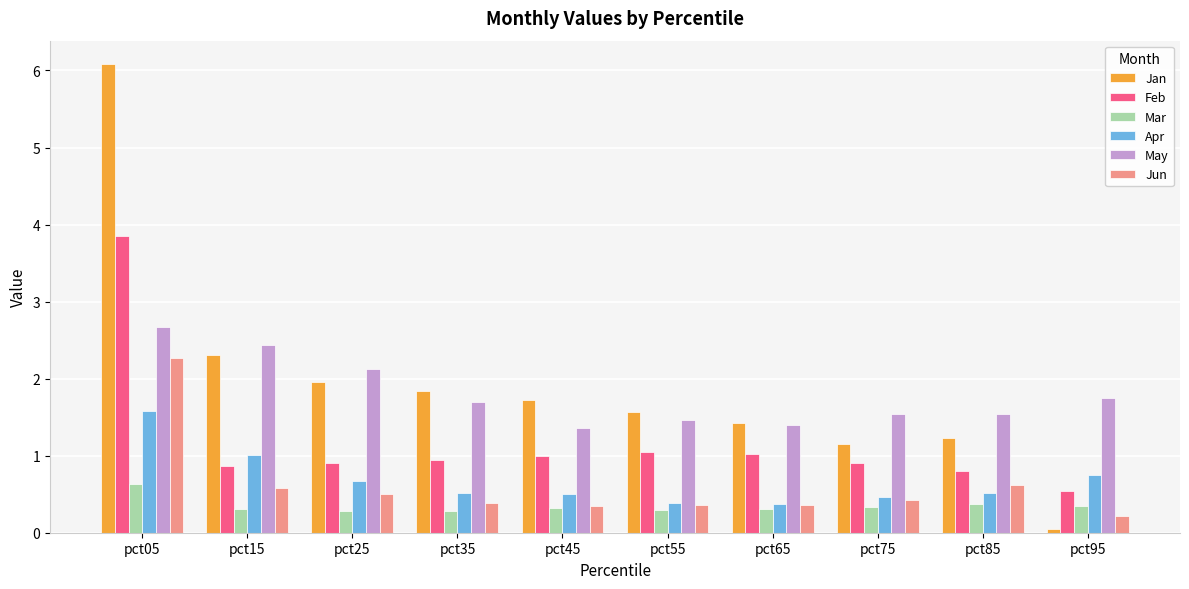

What is the minimum value for Mar?

0.3